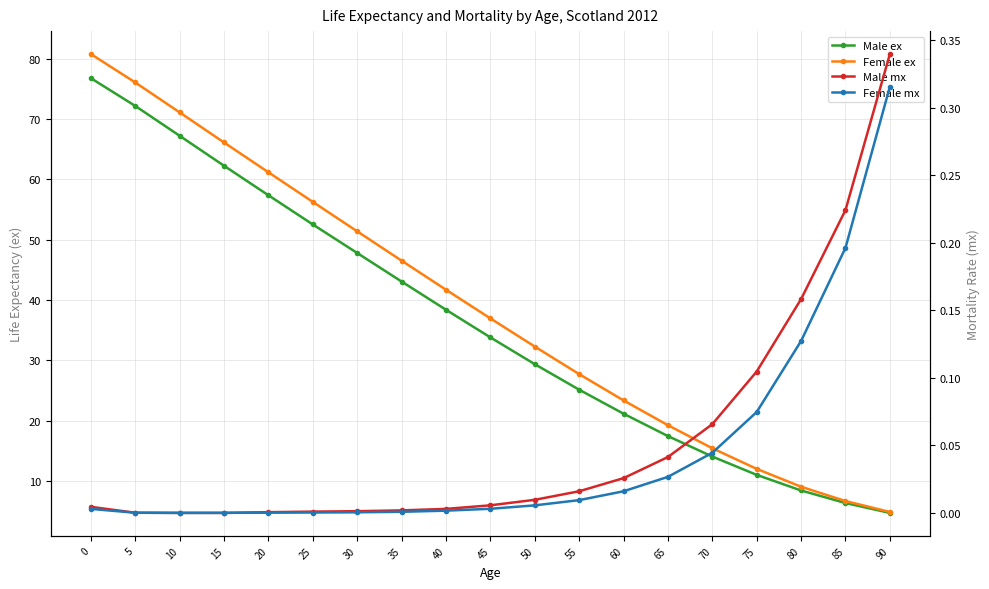

The Female ex series shows 13.2 at 80. True or false?

False